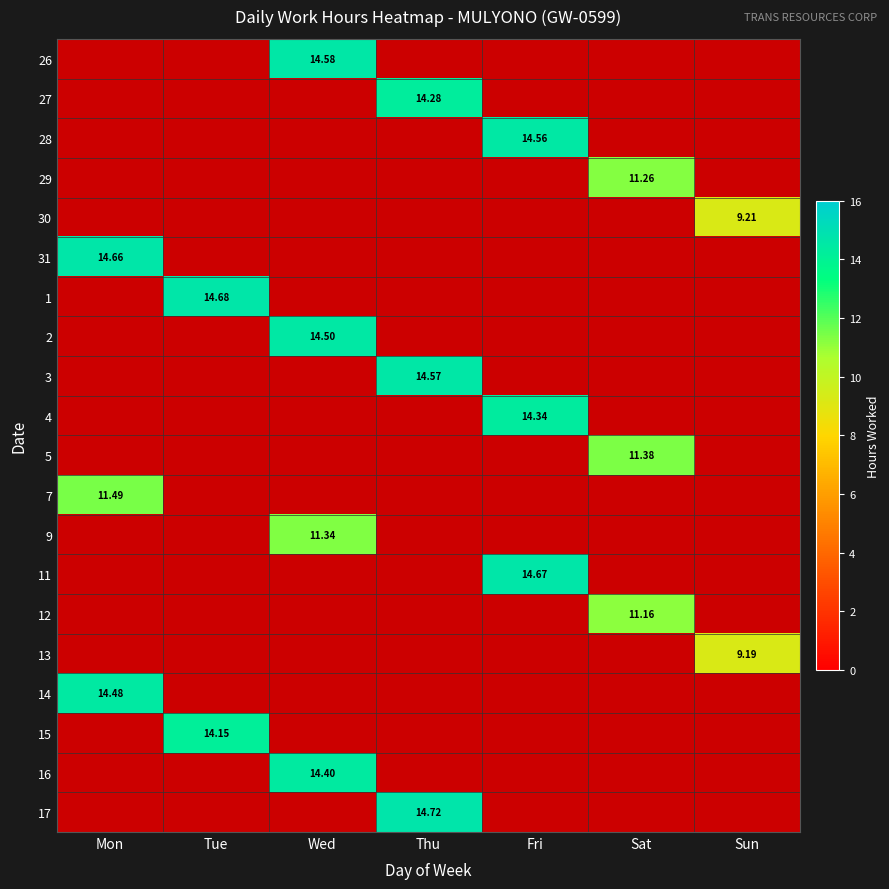

Is it true that 31 equals 22.1 at Mon?

False